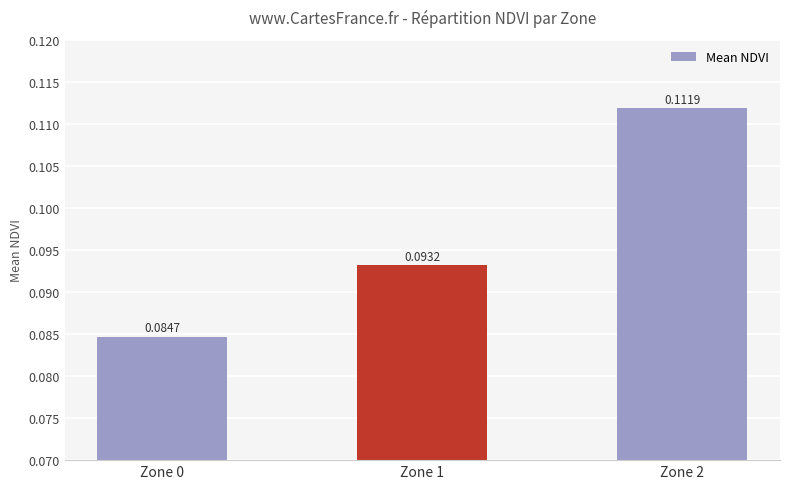

True or false: the data shows 0.0 at Zone 0.

False